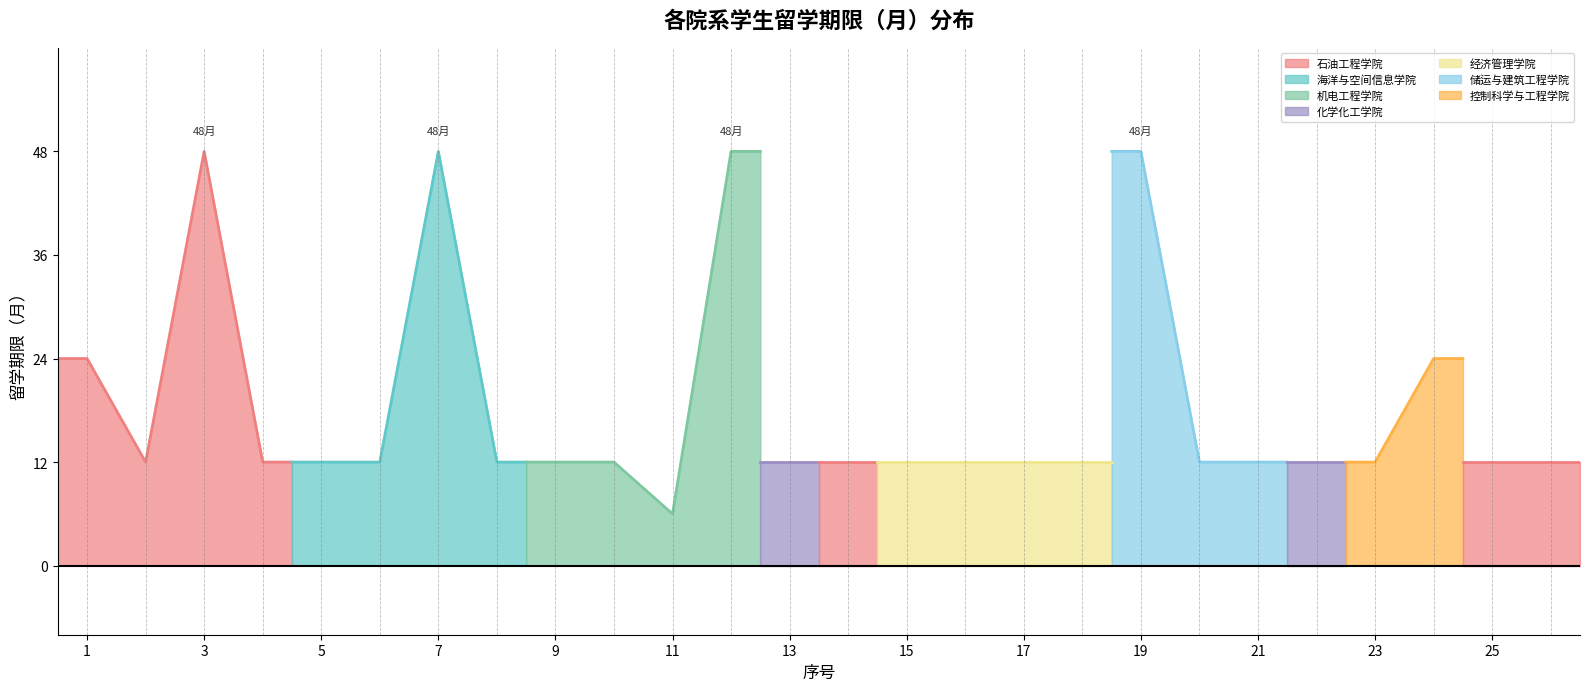

What is the value of the 24th point from the left?

24